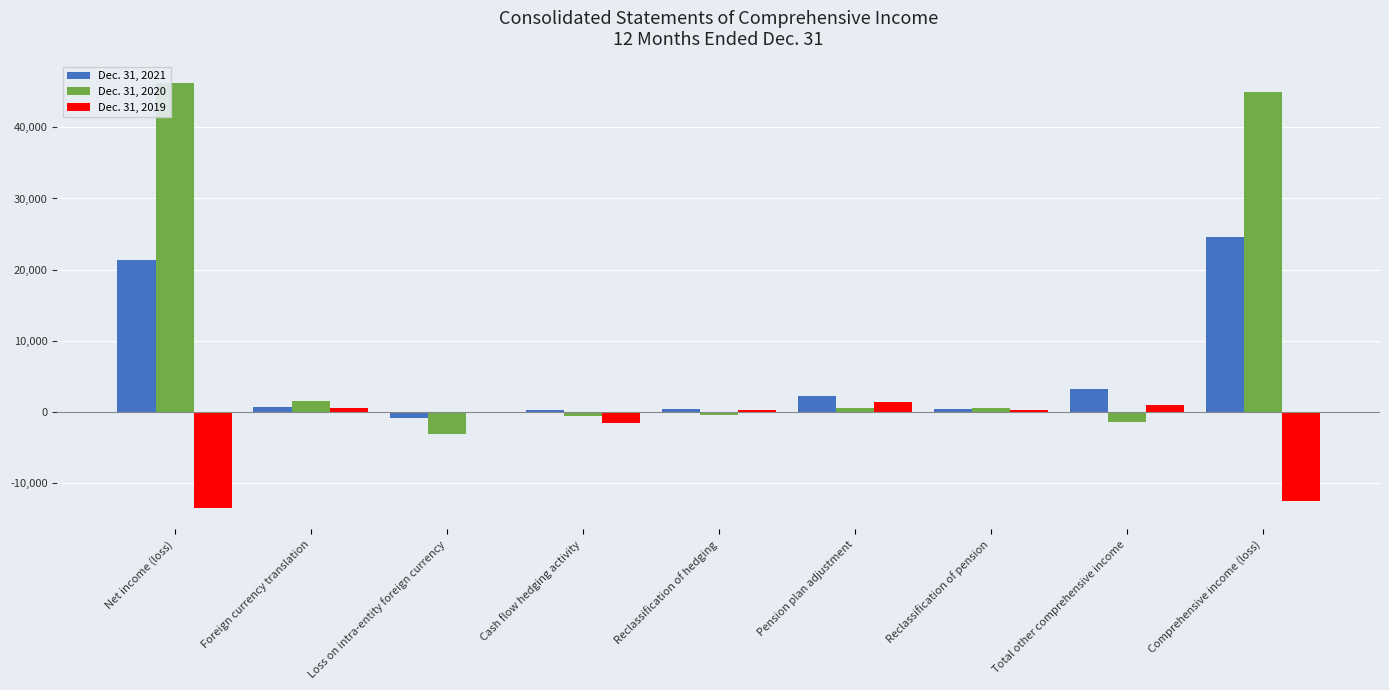

The value of Dec. 31, 2020 at Net income (loss) is 46258. True or false?

True